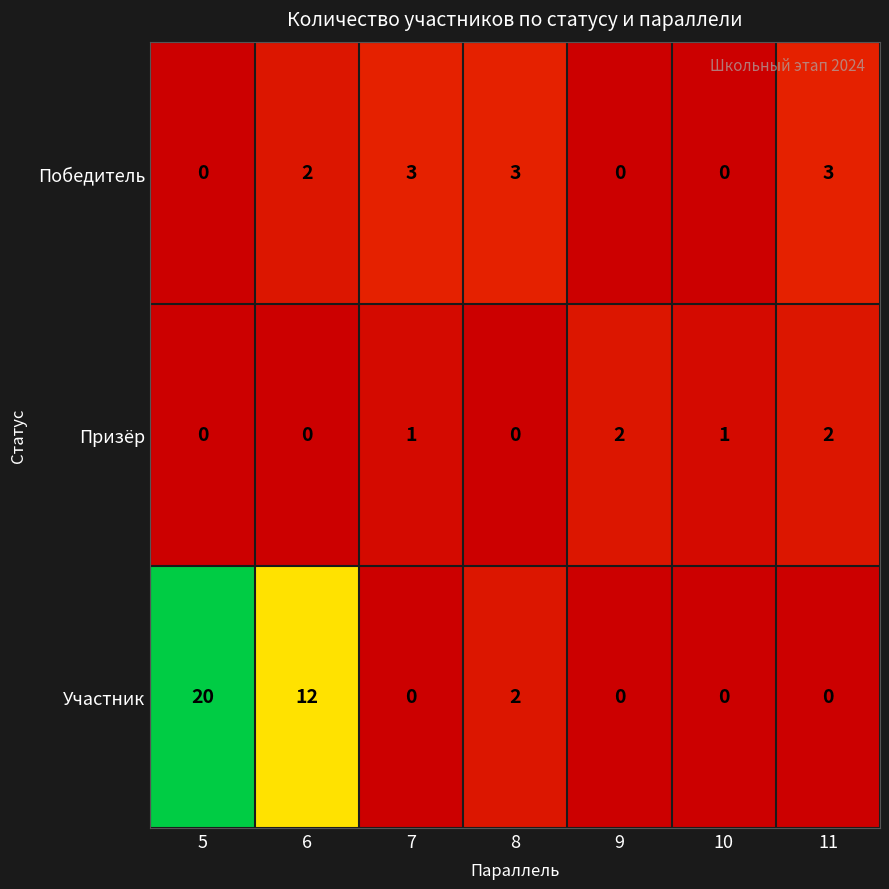

List the series in order of their overall mean, lowest first.

Призёр, Победитель, Участник